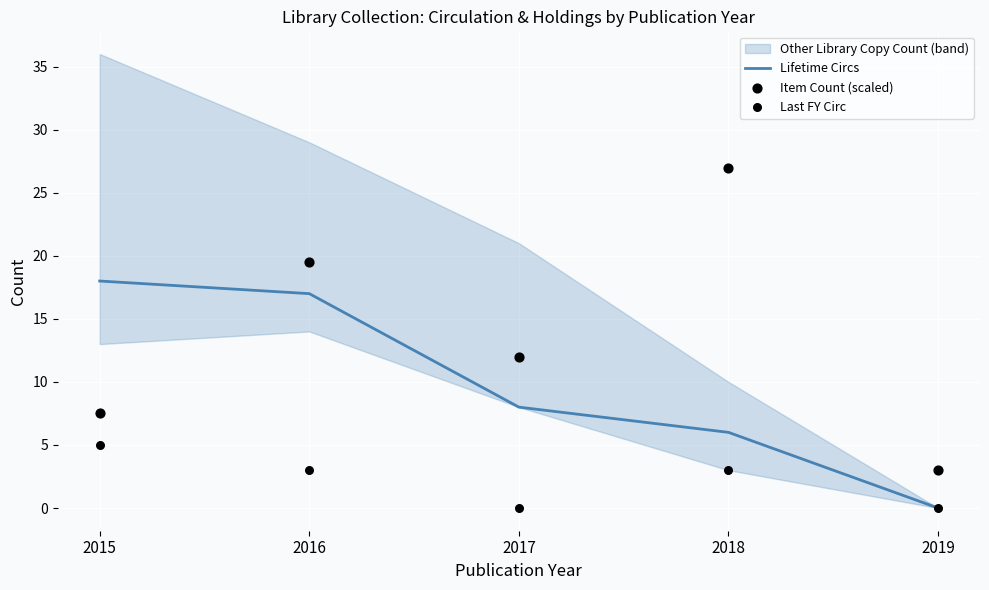

Which category has the highest value in the Lifetime Circs series?

2015